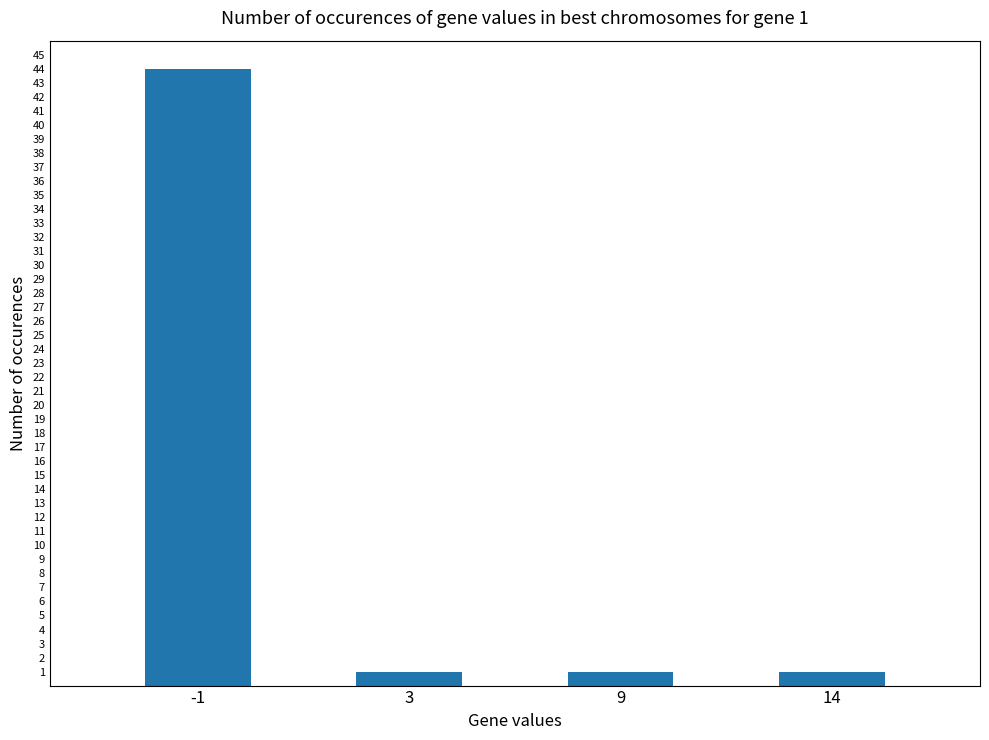

Does the chart contain any negative values?

No